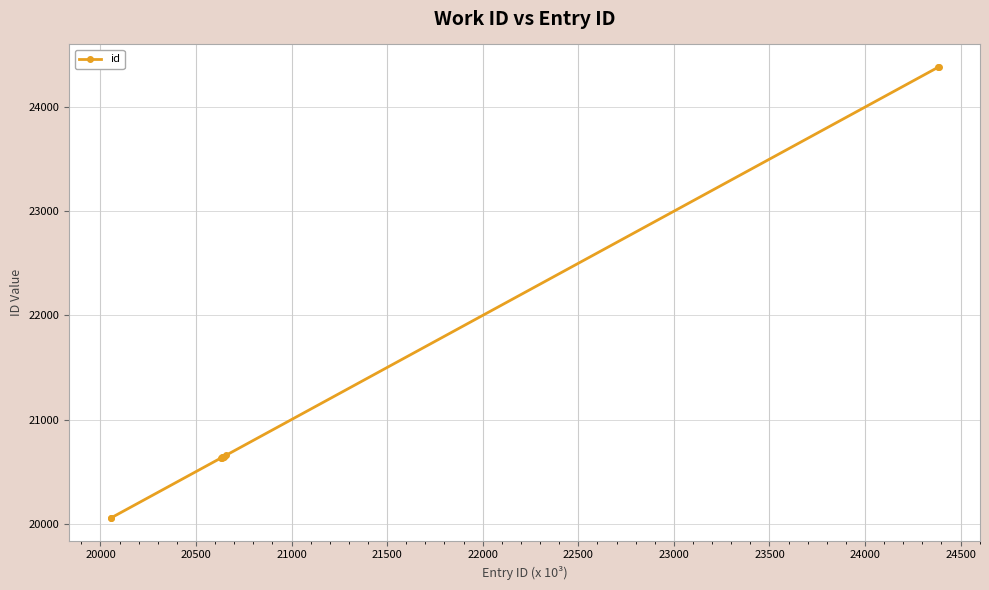

What is the value of the 7th point from the left?

20645